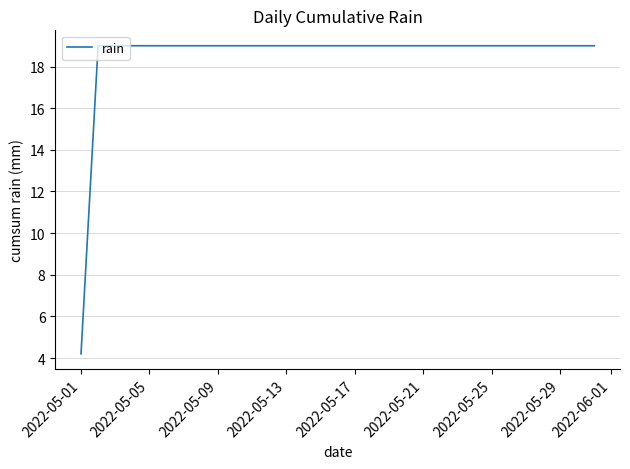

What is the smallest value displayed?

4.2